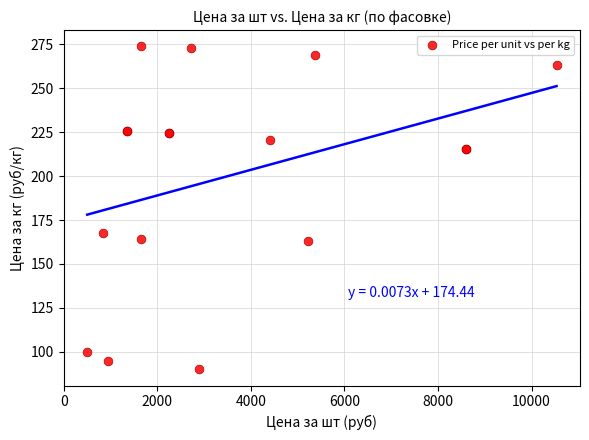

What Y value in the scatter plot is closest to 181?

167.8